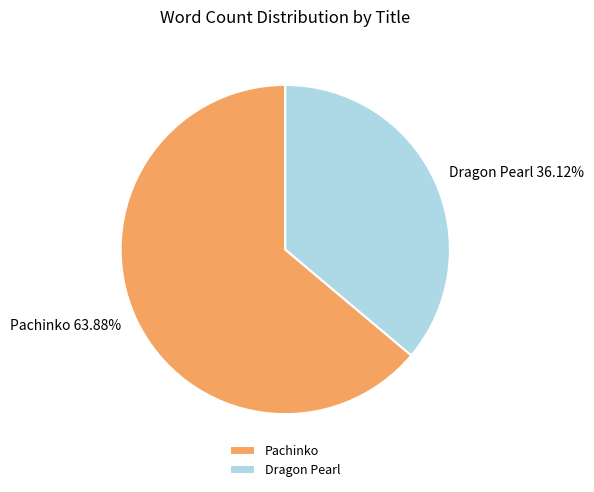

True or false: Dragon Pearl accounts for 44% of the total.

False